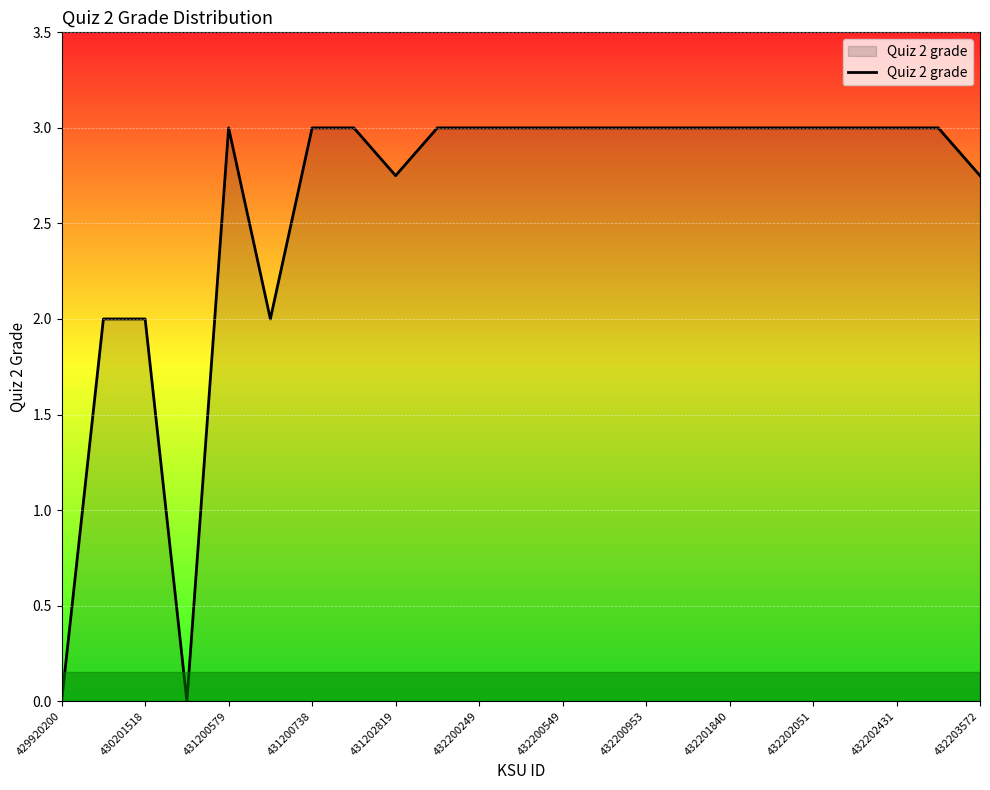

What is the difference between the maximum and minimum values?

3.0